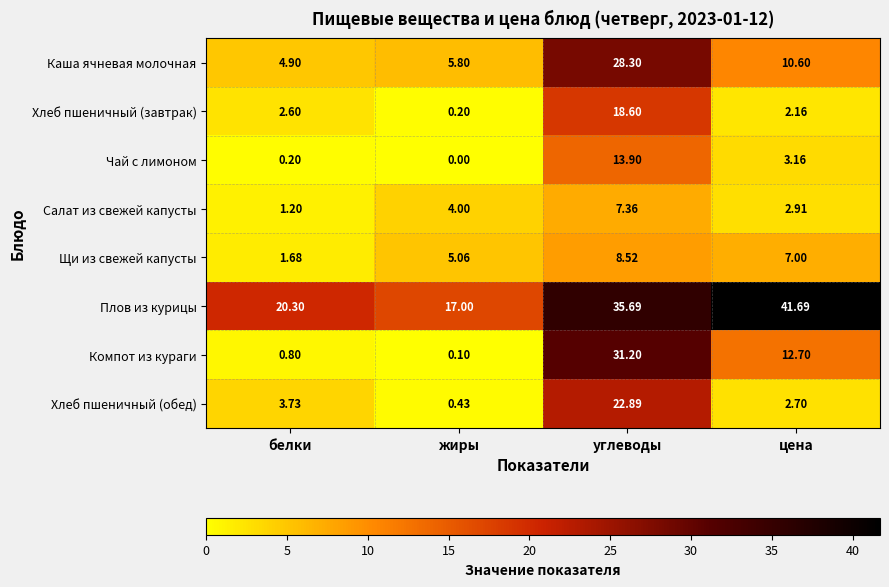

Which category has the lowest value across all series?

жиры